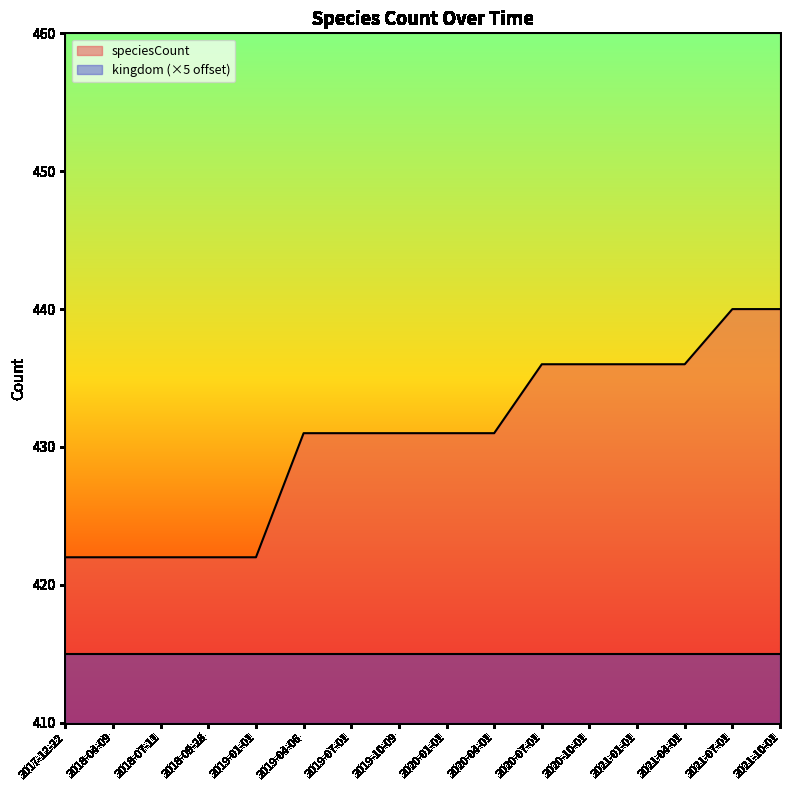

True or false: the data has more than 2 interior local peaks.

False